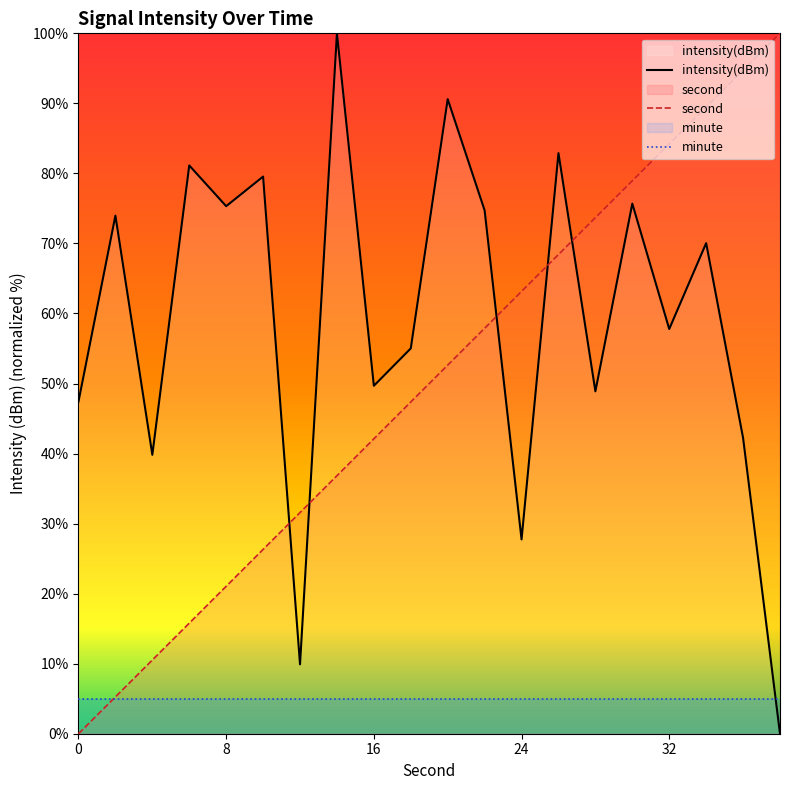

True or false: minute and intensity(dBm) cross at least once.

True